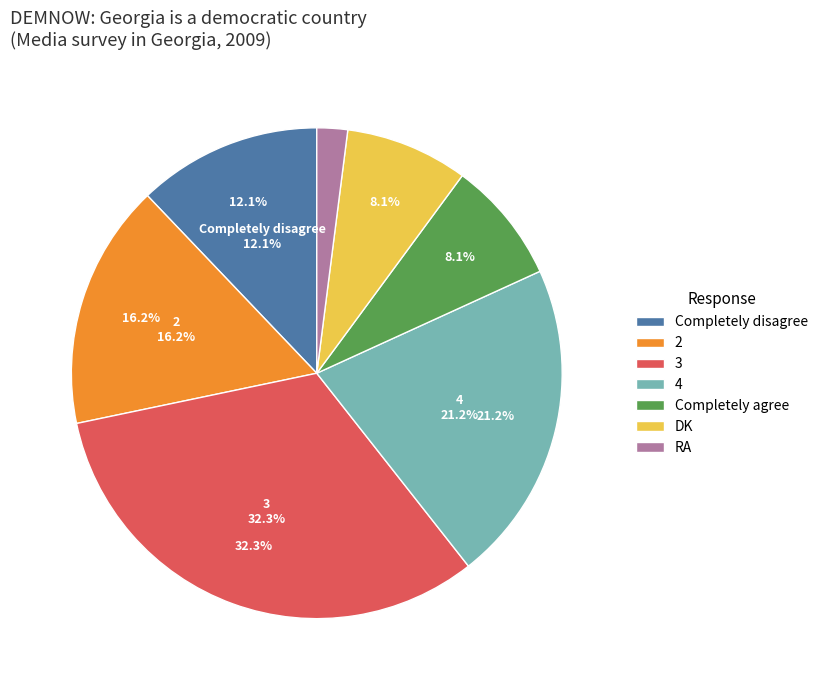

What is the largest slice in the pie chart?

3